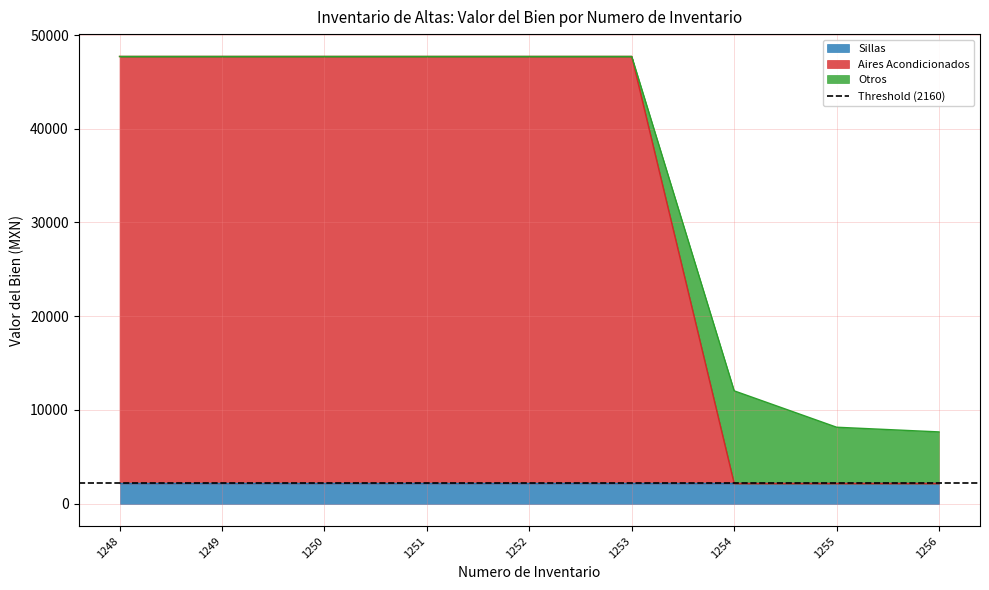

How many data points does each series have?

9